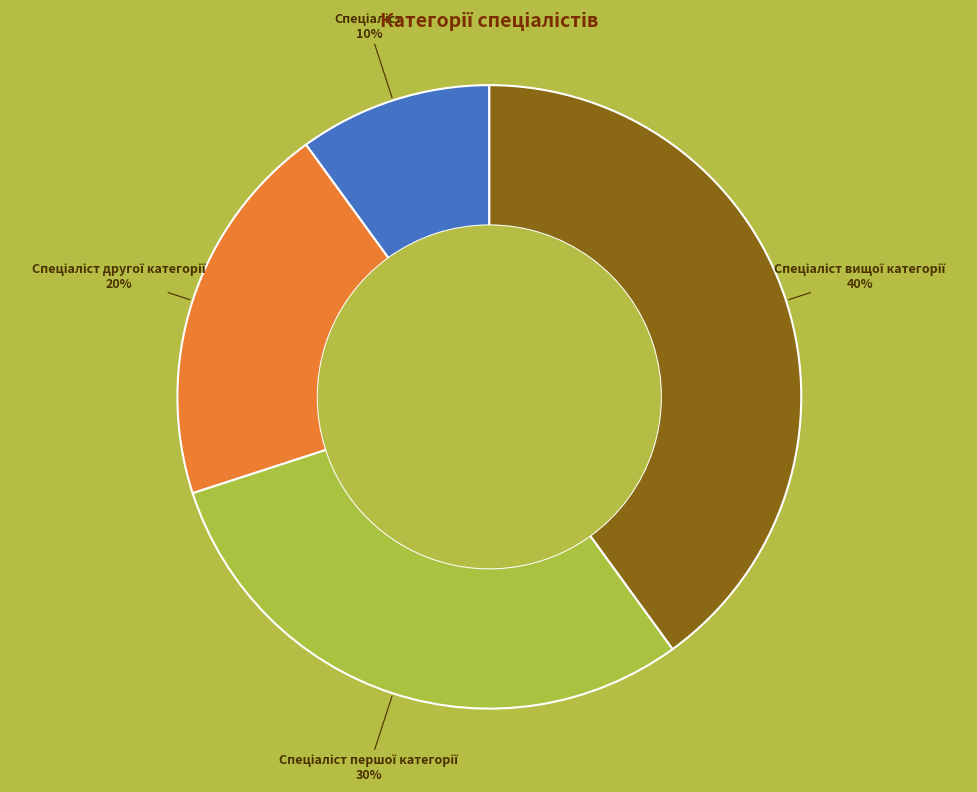

Is there a majority slice in this chart?

No